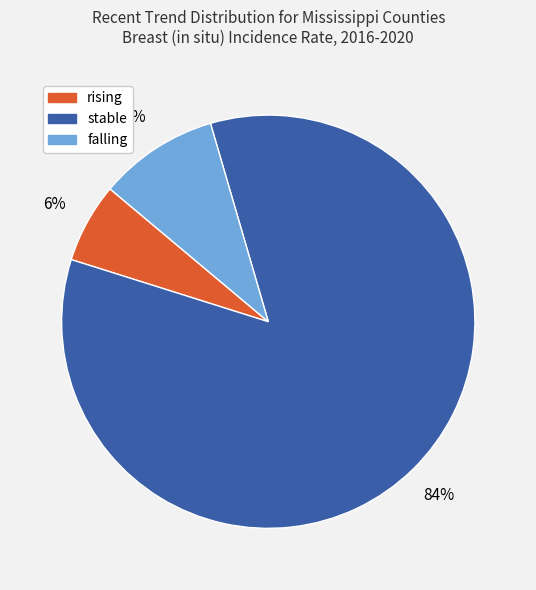

To the nearest percent, what percentage of the pie is rising?

6%